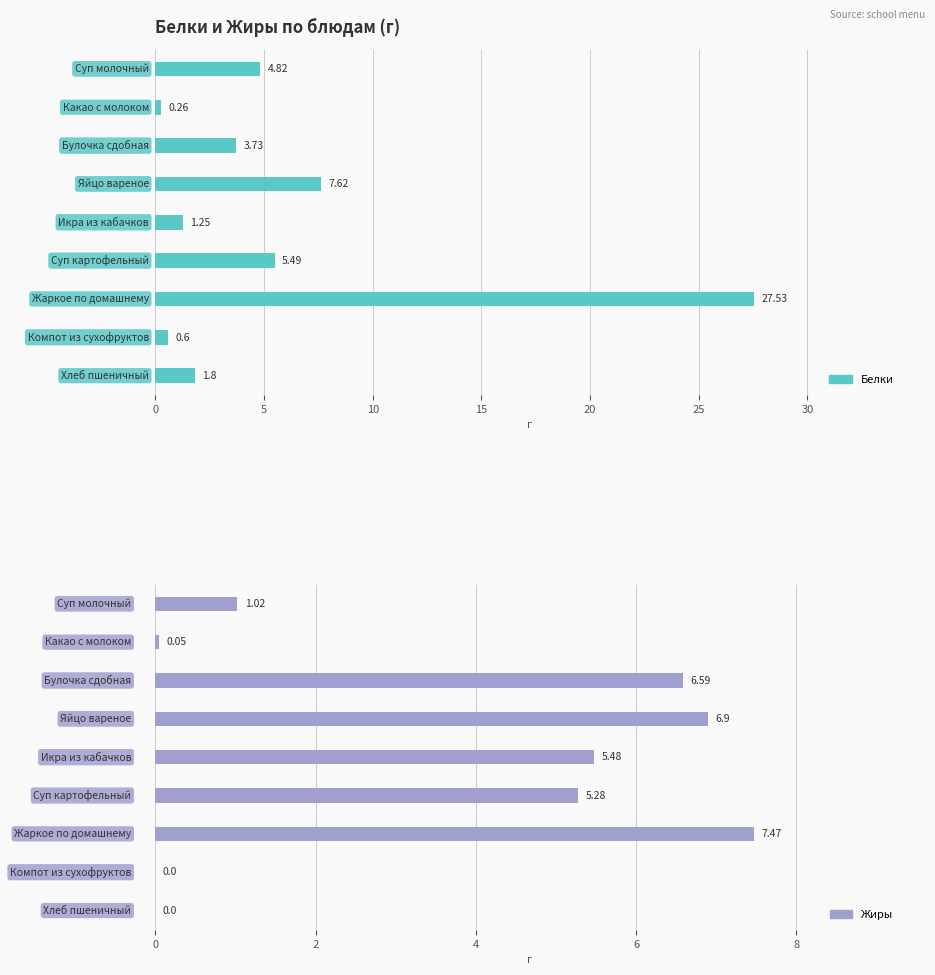

Reading left to right, transcribe all the data shown in this chart.

Белки: 4.8	0.3	3.7	7.6	1.2	5.5	27.5	0.6	1.8
Жиры: 1.0	0.1	6.6	6.9	5.5	5.3	7.5	0.0	0.0